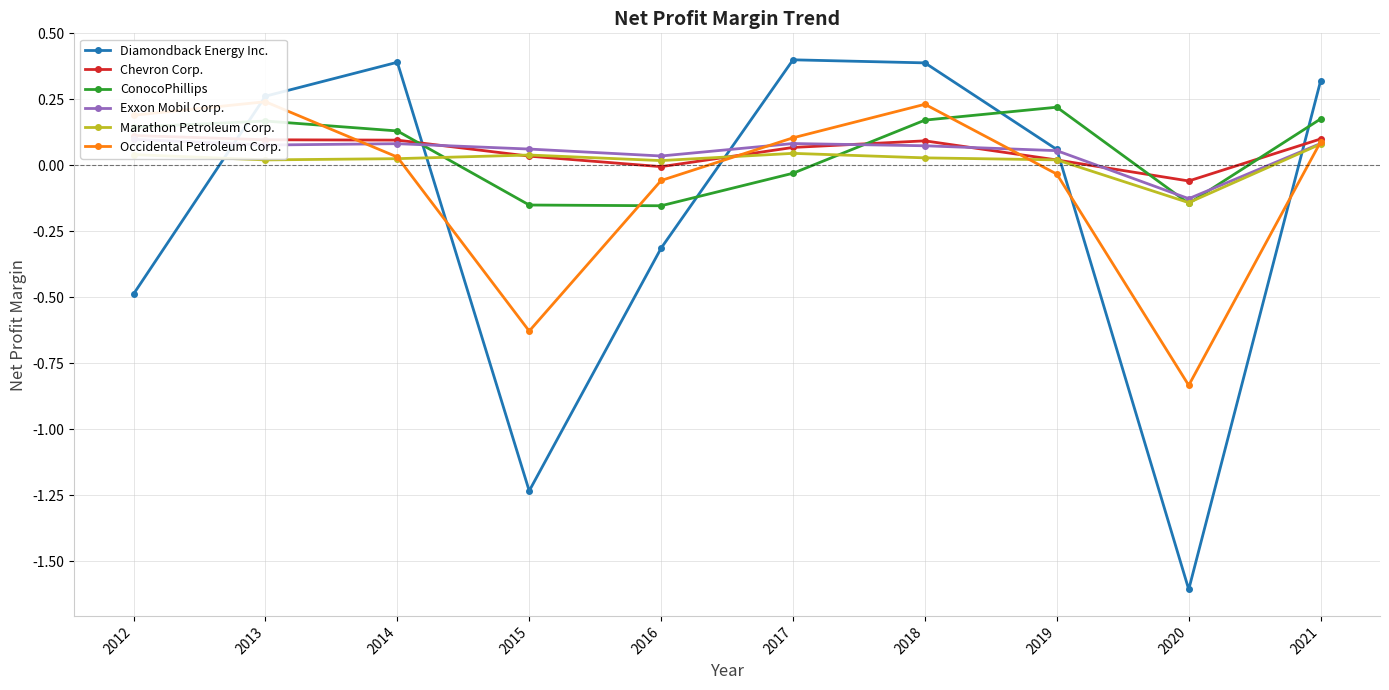

At which category does Occidental Petroleum Corp. reach its first local peak?

2013